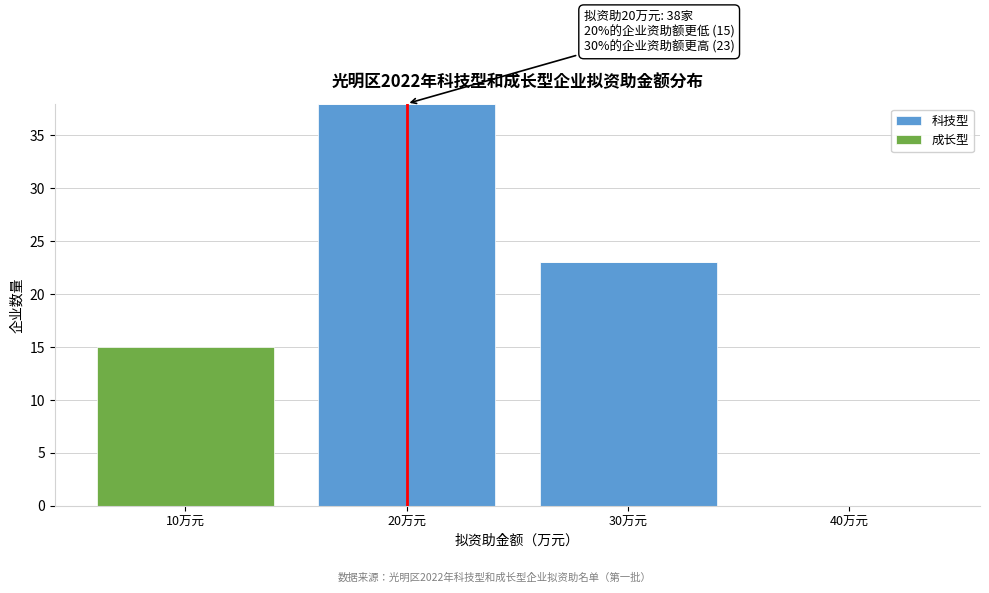

Which range on the x-axis has the tallest stacked bar (by total height)?

15 to 25